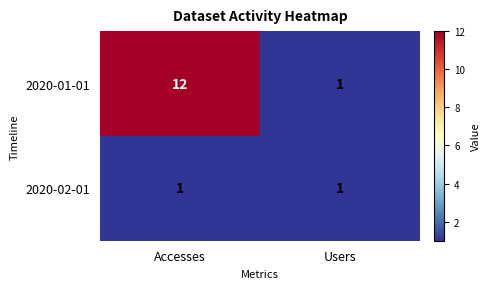

What is the maximum value for 2020-01-01?

12